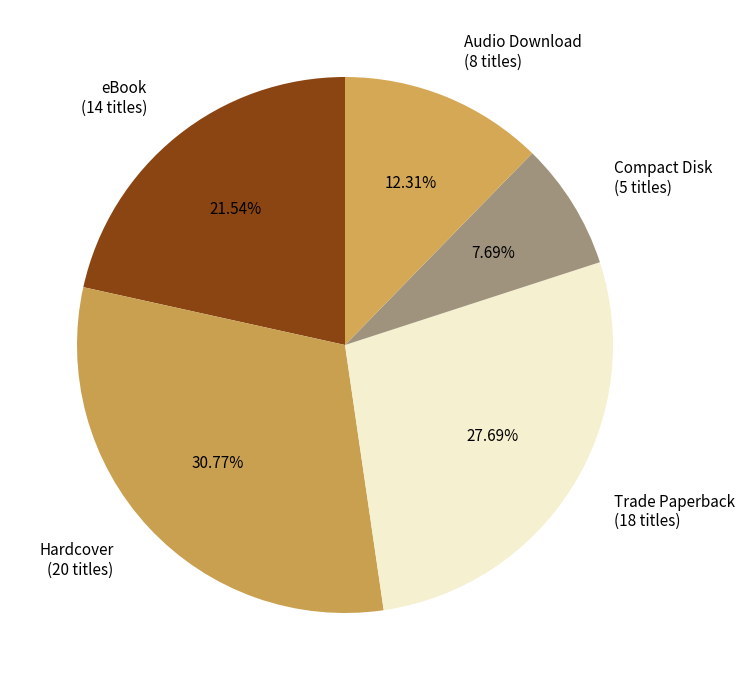

What percentage is the eBook slice, to the nearest percent?

22%